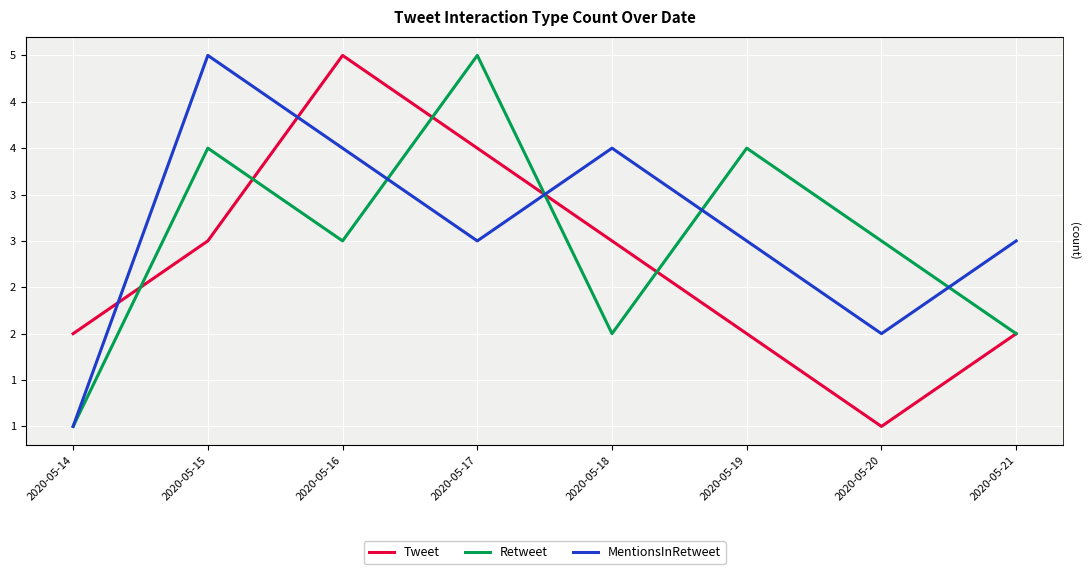

Between 2020-05-20 and 2020-05-19, which is larger?

2020-05-19